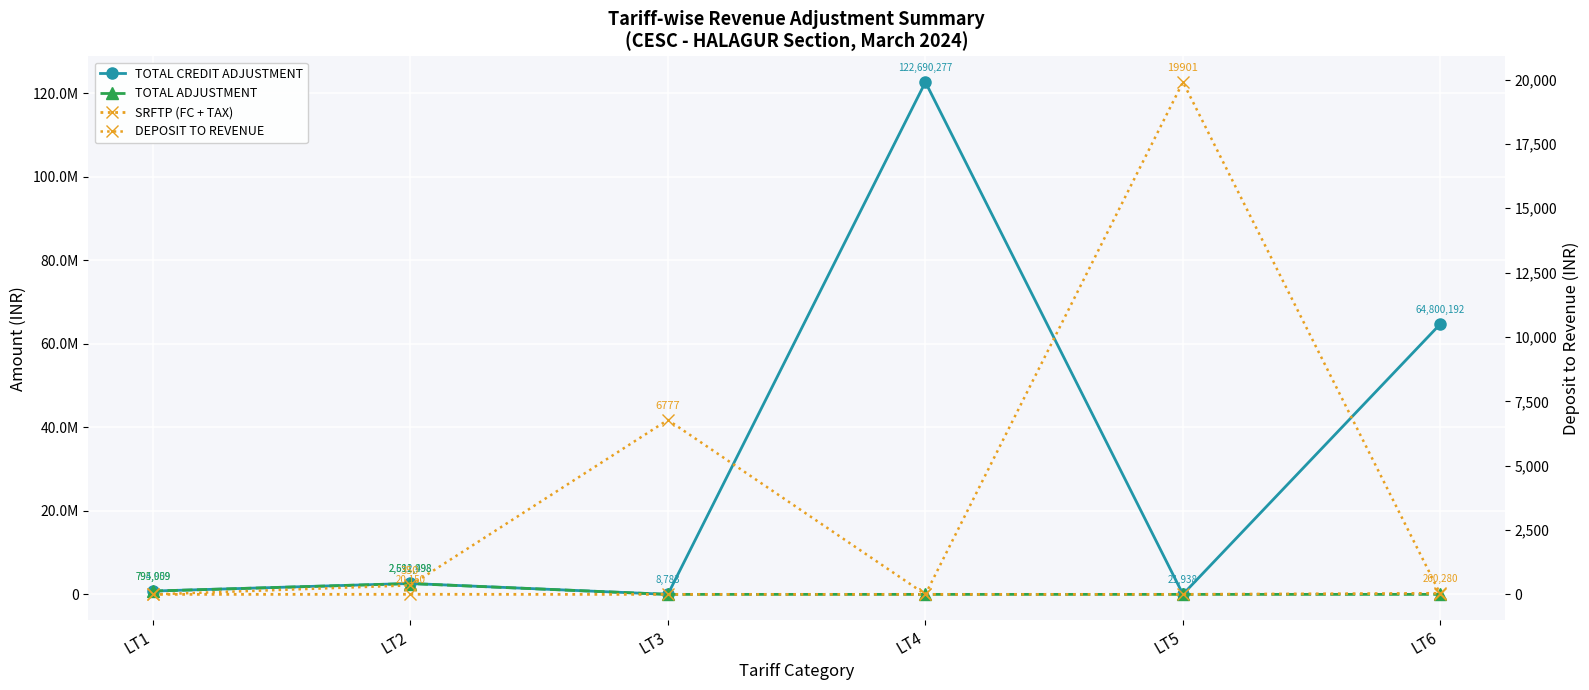

At which label does TOTAL ADJUSTMENT reach its peak?

LT2